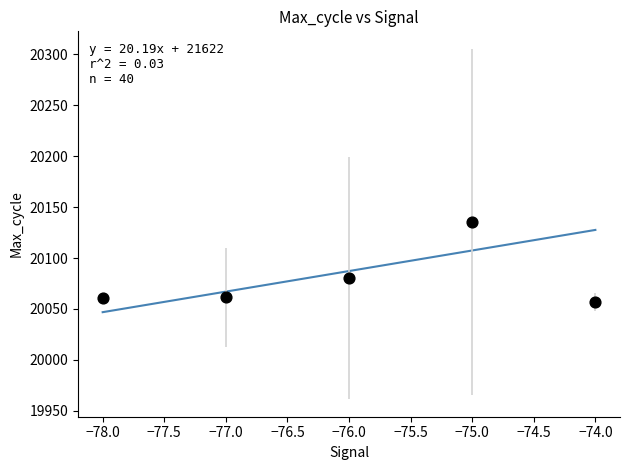

What Y value in the scatter plot is closest to 20096?

20080.2